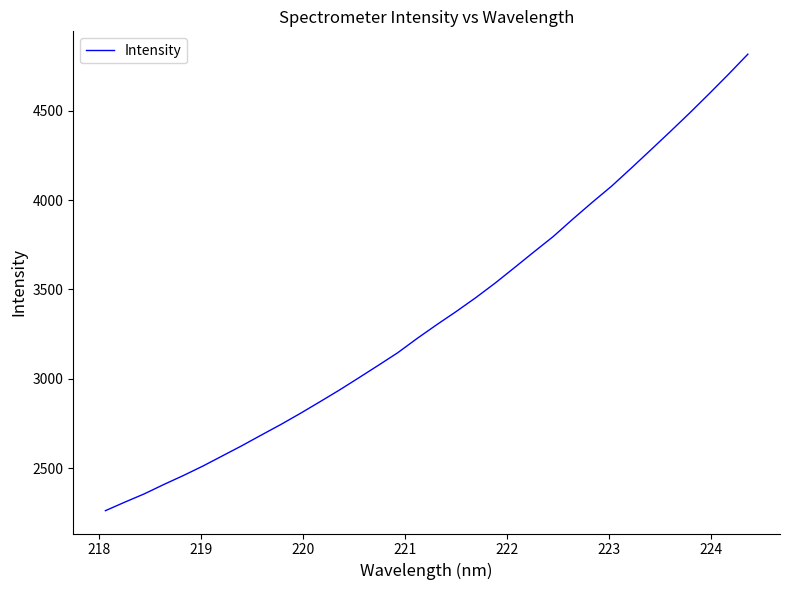

What is the difference between the maximum and minimum values?

2554.0